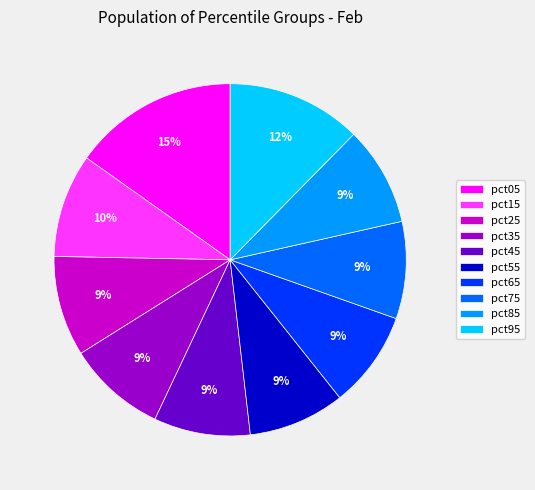

To the nearest percent, what is the combined percentage of pct65 and pct35?

18%